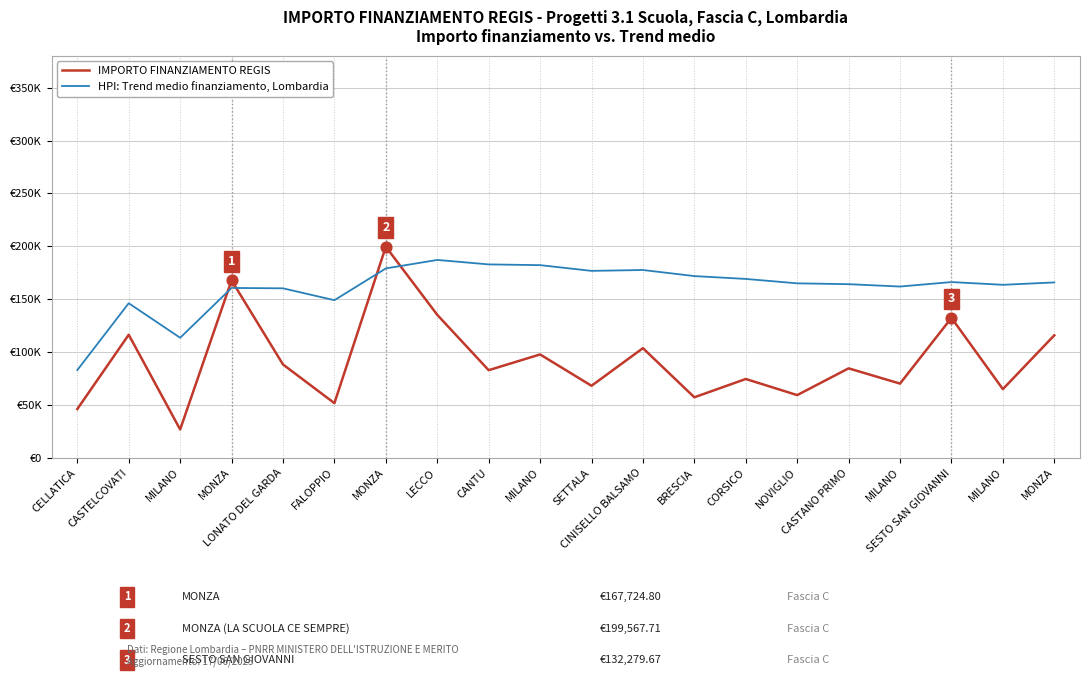

What are all the series names shown in the legend?

IMPORTO FINANZIAMENTO REGIS, HPI: Trend medio finanziamento, Lombardia